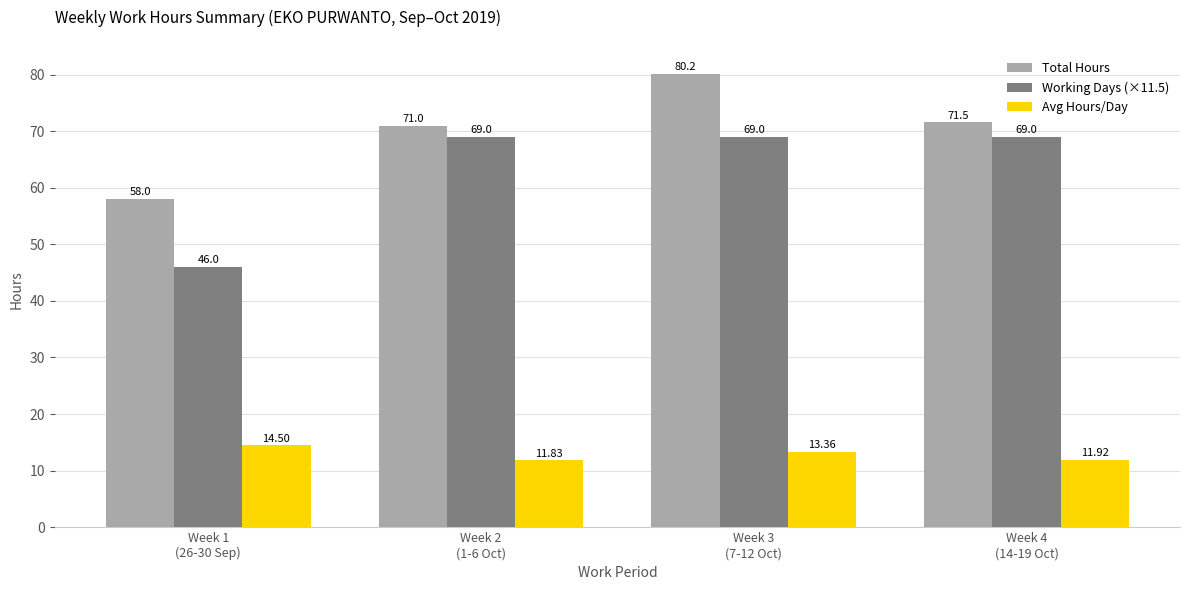

Is the value of Total Hours at Week 4
(14-19 Oct) greater than the value of Working Days (×11.5) at Week 4
(14-19 Oct)?

Yes